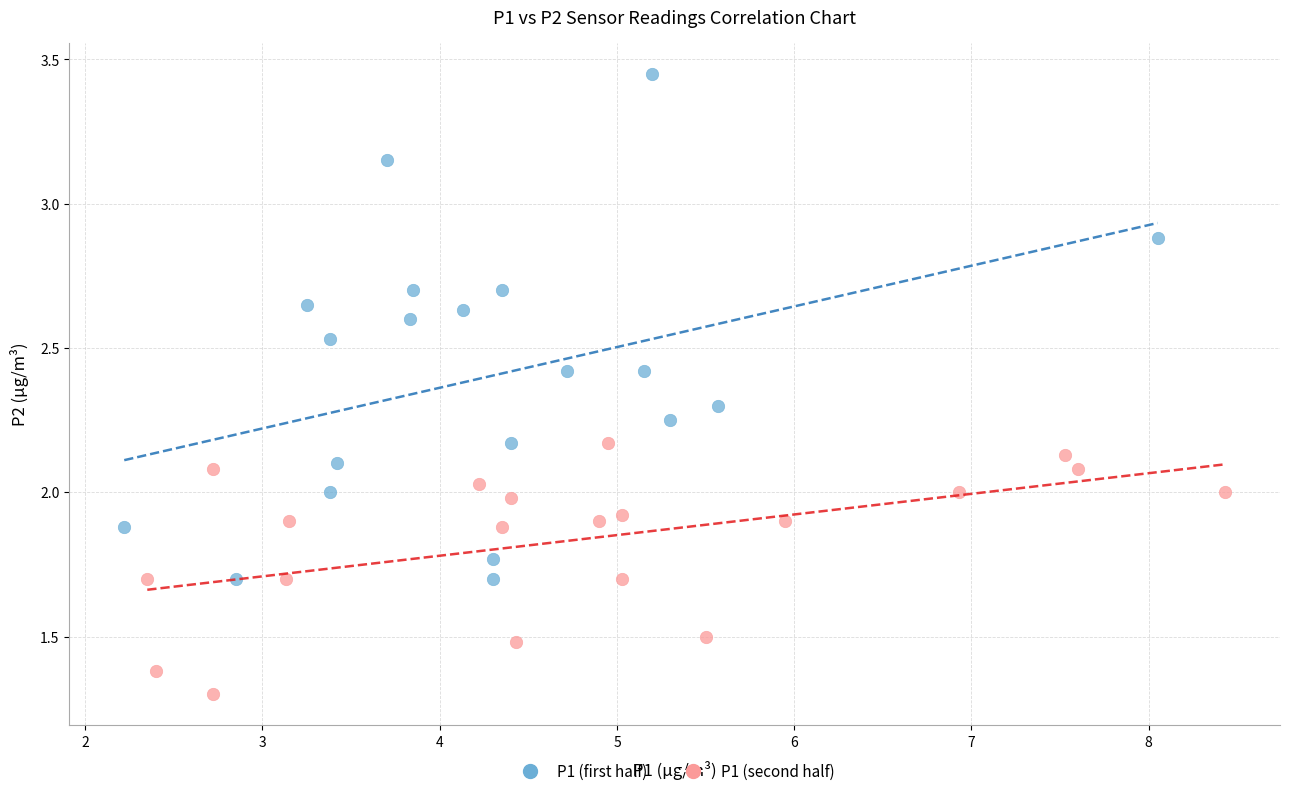

Which series contains the lowest Y value?

P1 (second half)